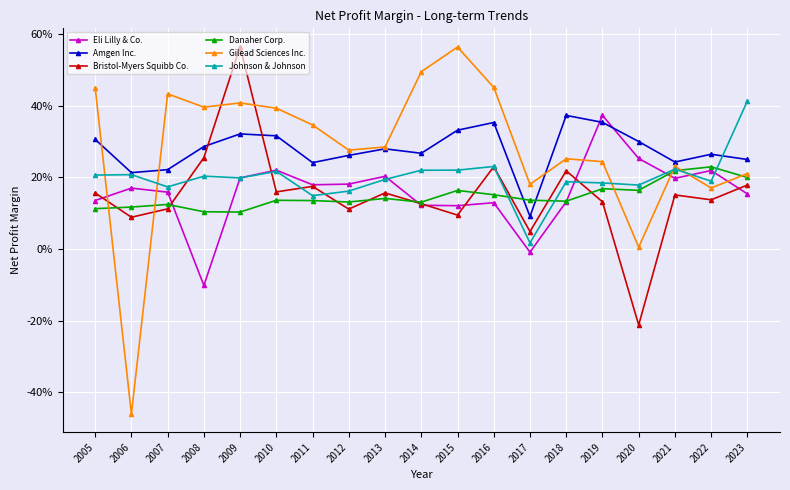

What is the difference between the highest and lowest values at 2013?

0.1